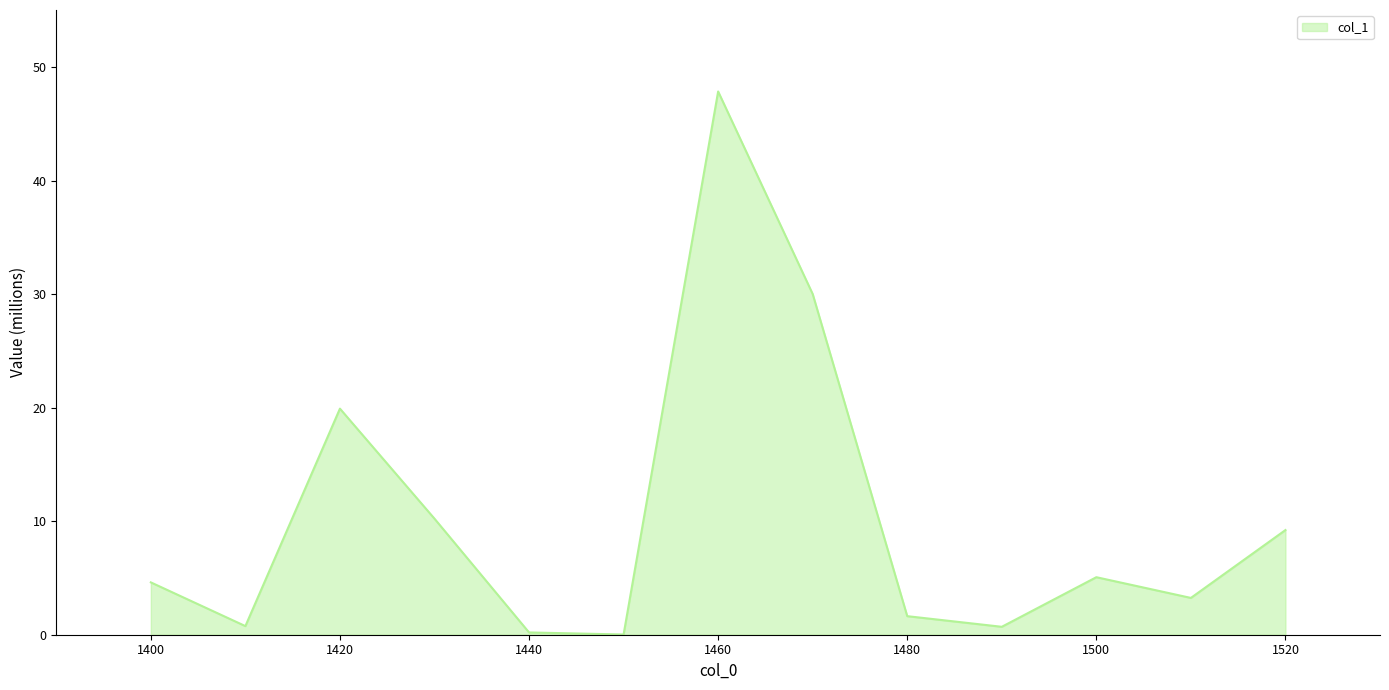

How many lines are shown in the chart?

1